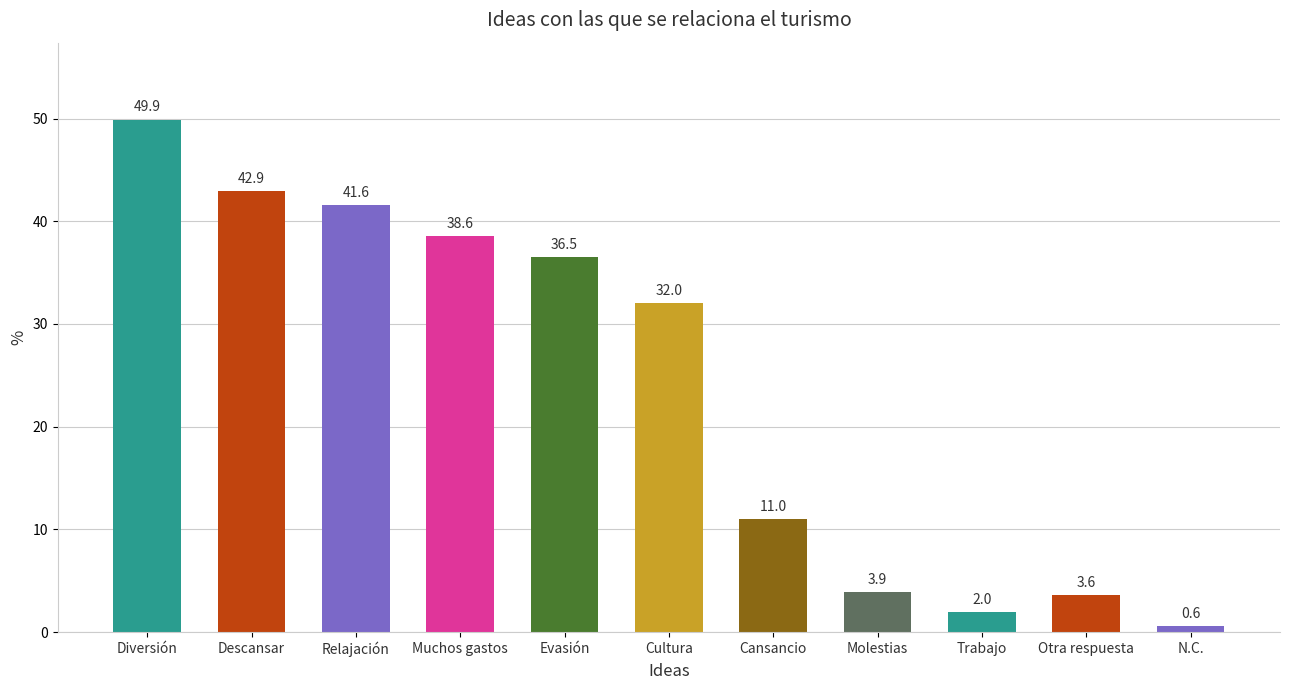

What is the difference between the second highest and second lowest values?

40.9